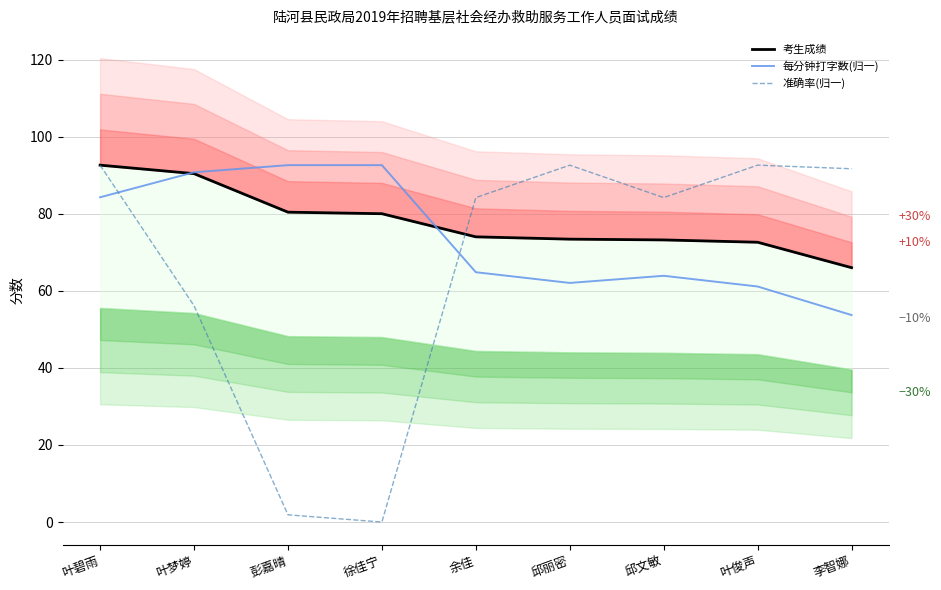

In 每分钟打字数(归一), how many points are higher than both neighbors (excluding endpoints)?

1